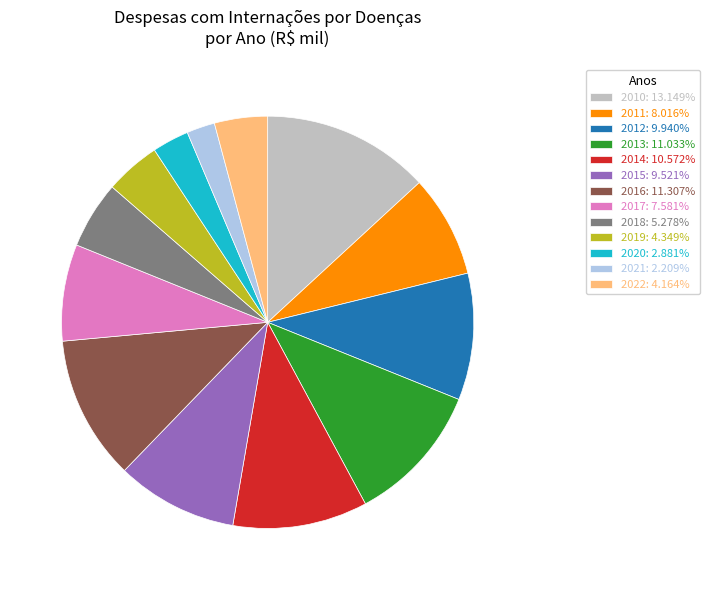

Is 2014 the majority of the pie?

No